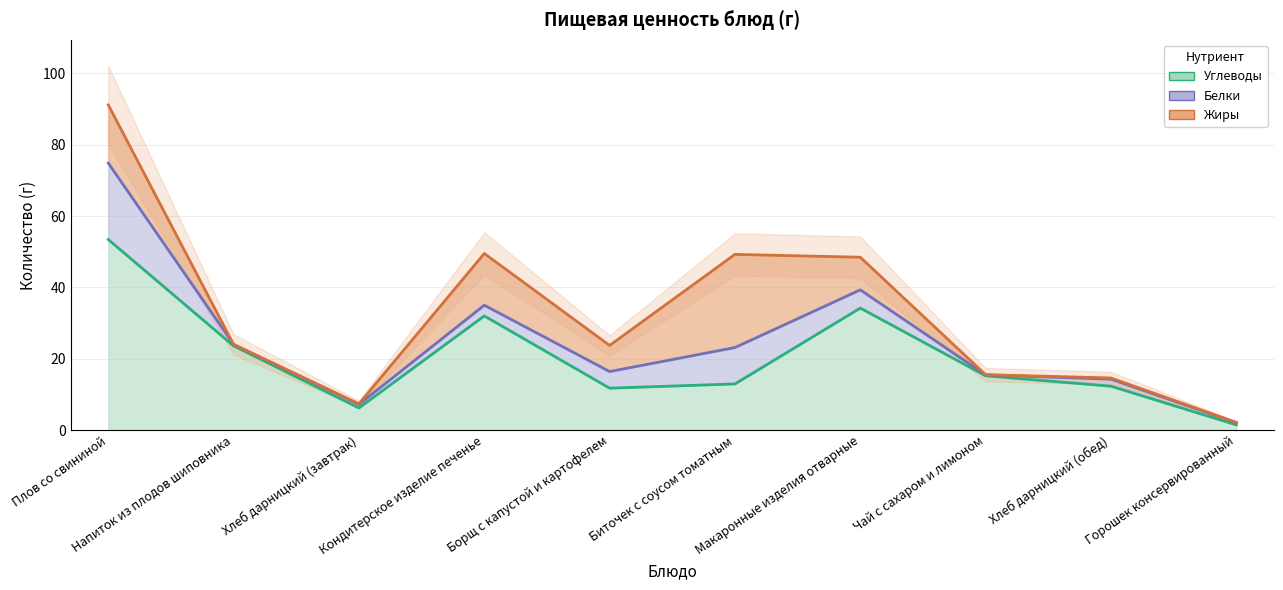

Rank the series by their average value, from lowest to highest.

Белки, Жиры, Углеводы